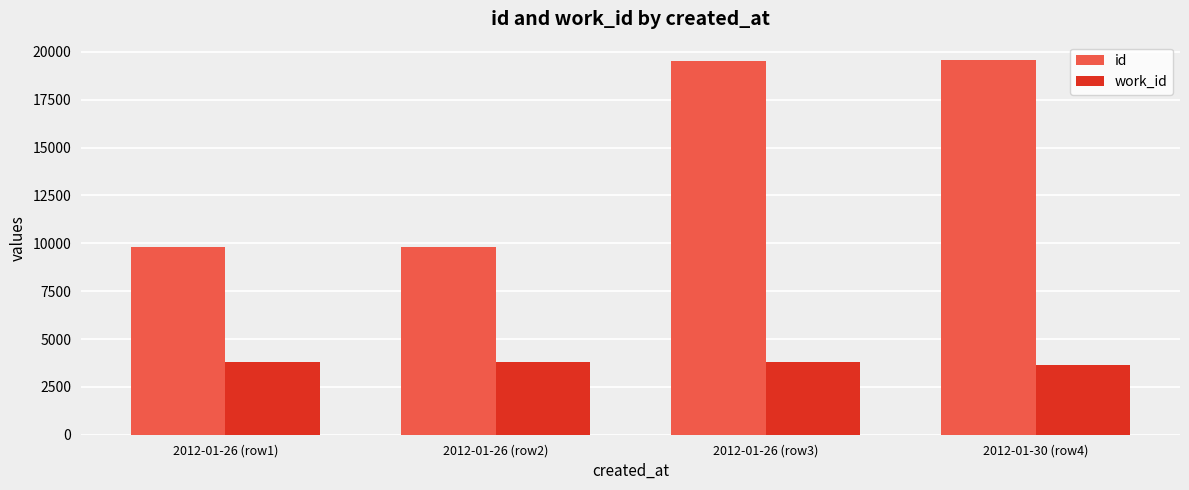

What is the label of the 3rd bar from the left?

2012-01-26 (row3)